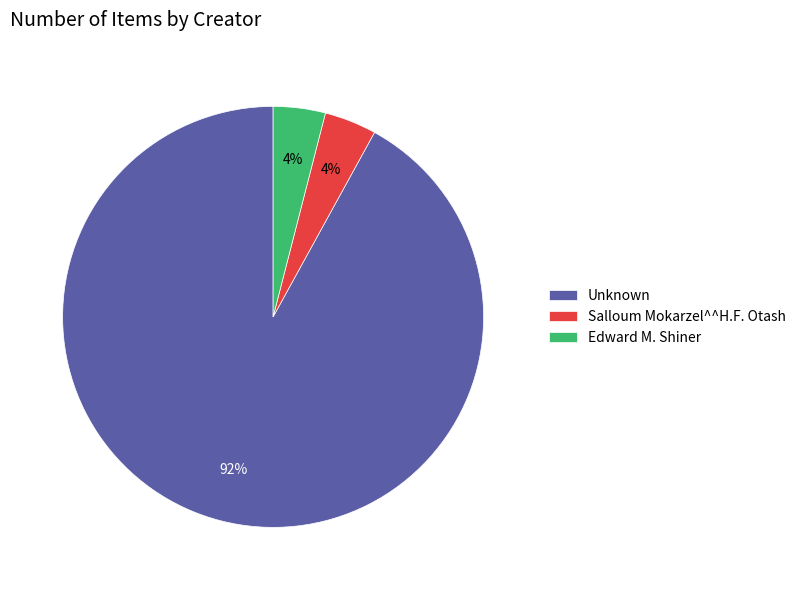

Is the sum of Salloum Mokarzel^^H.F. Otash and Edward M. Shiner greater than half?

No